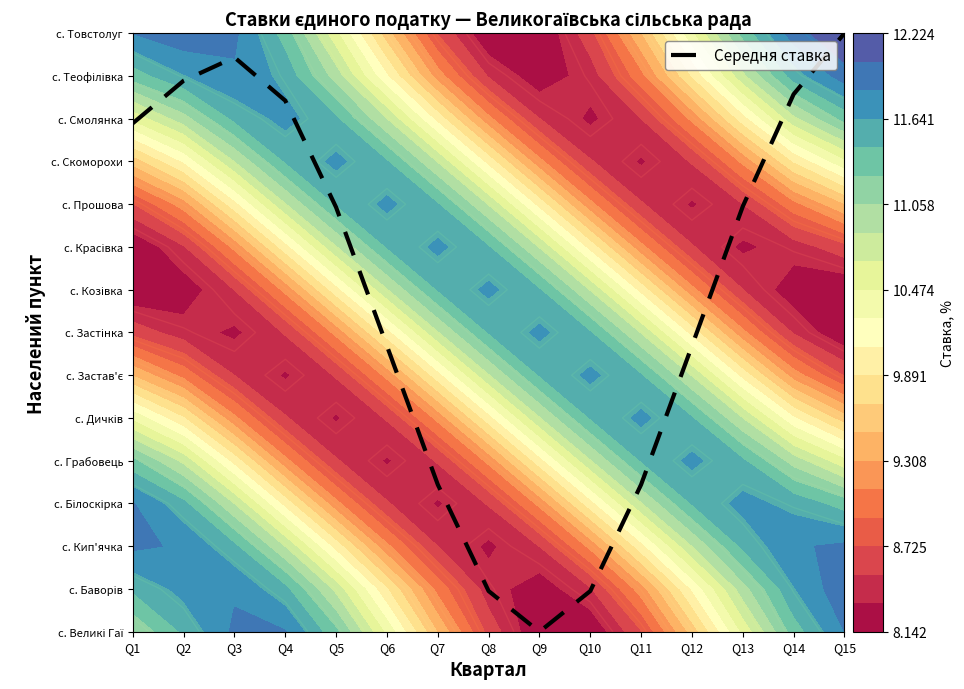

Reading right to left, transcribe all the data shown in this chart.

14.0	12.6	9.9	6.7	3.4	1.0	0.0	1.0	3.4	6.7	9.9	12.4	13.4	12.9	11.9